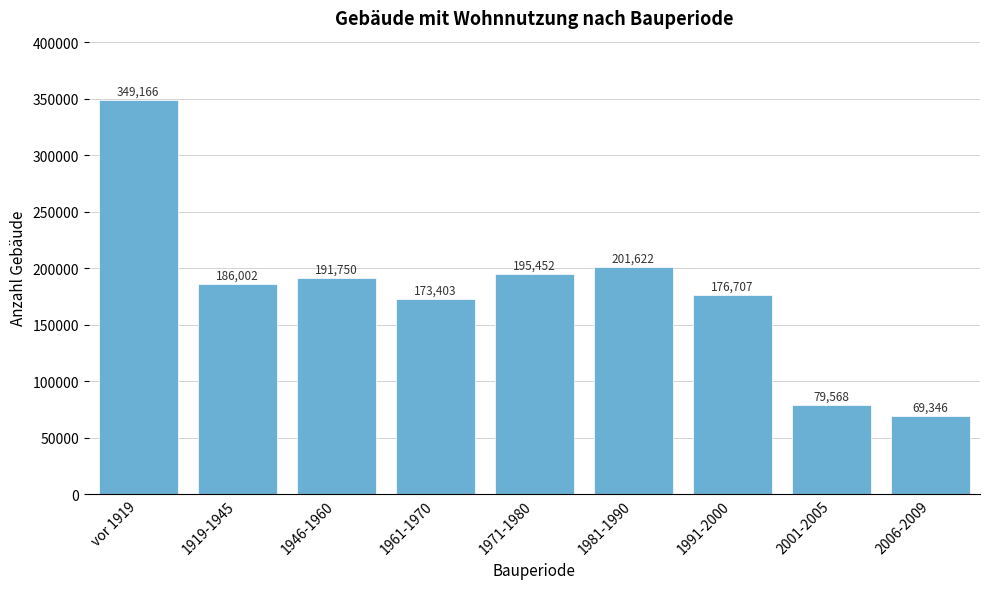

Reading left to right, list all the values displayed in this chart.

vor 1919=349166	1919-1945=186002	1946-1960=191750	1961-1970=173403	1971-1980=195452	1981-1990=201622	1991-2000=176707	2001-2005=79568	2006-2009=69346